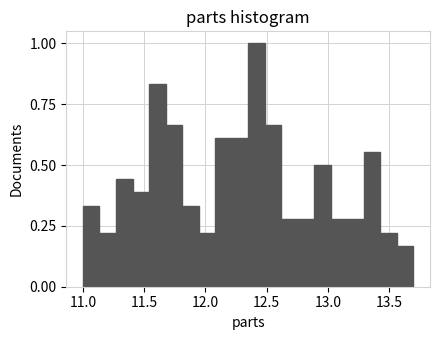

Read against the x-axis, roughly where is the centre of the tallest bar?

12.40